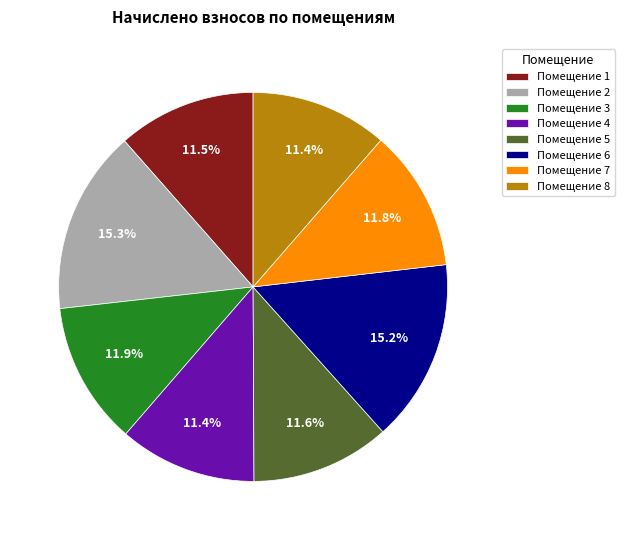

Does any single category account for the majority?

No